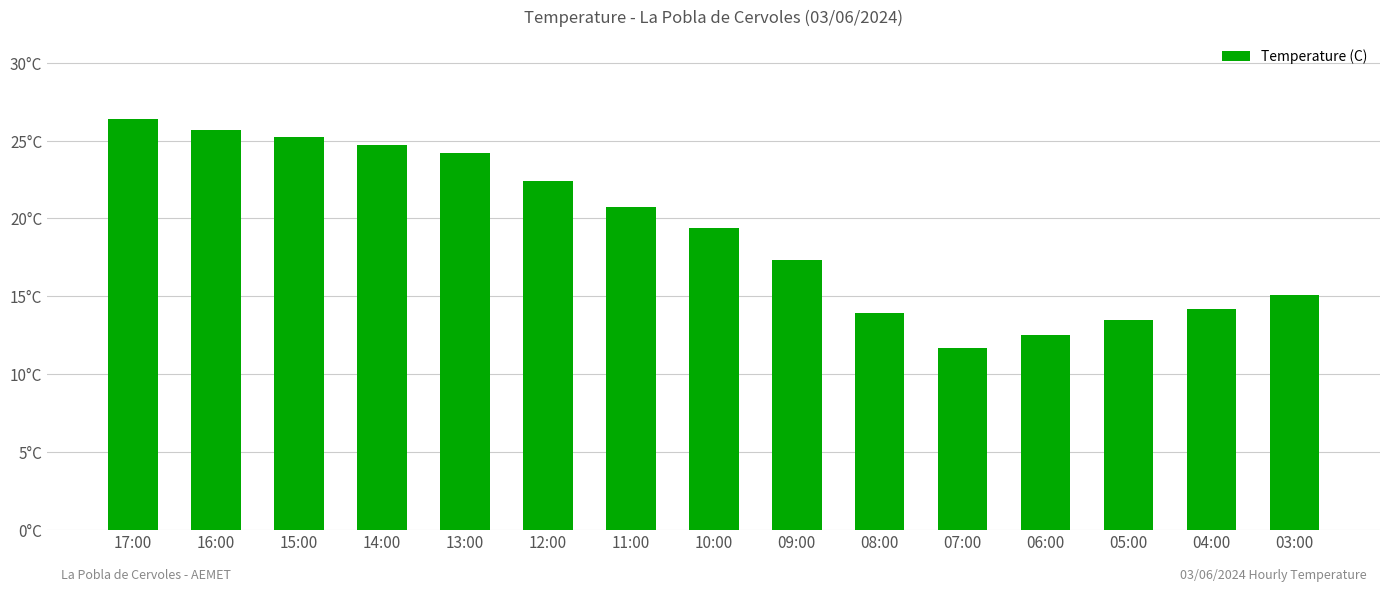

Is it true that the value at 10:00 is 29.7?

False